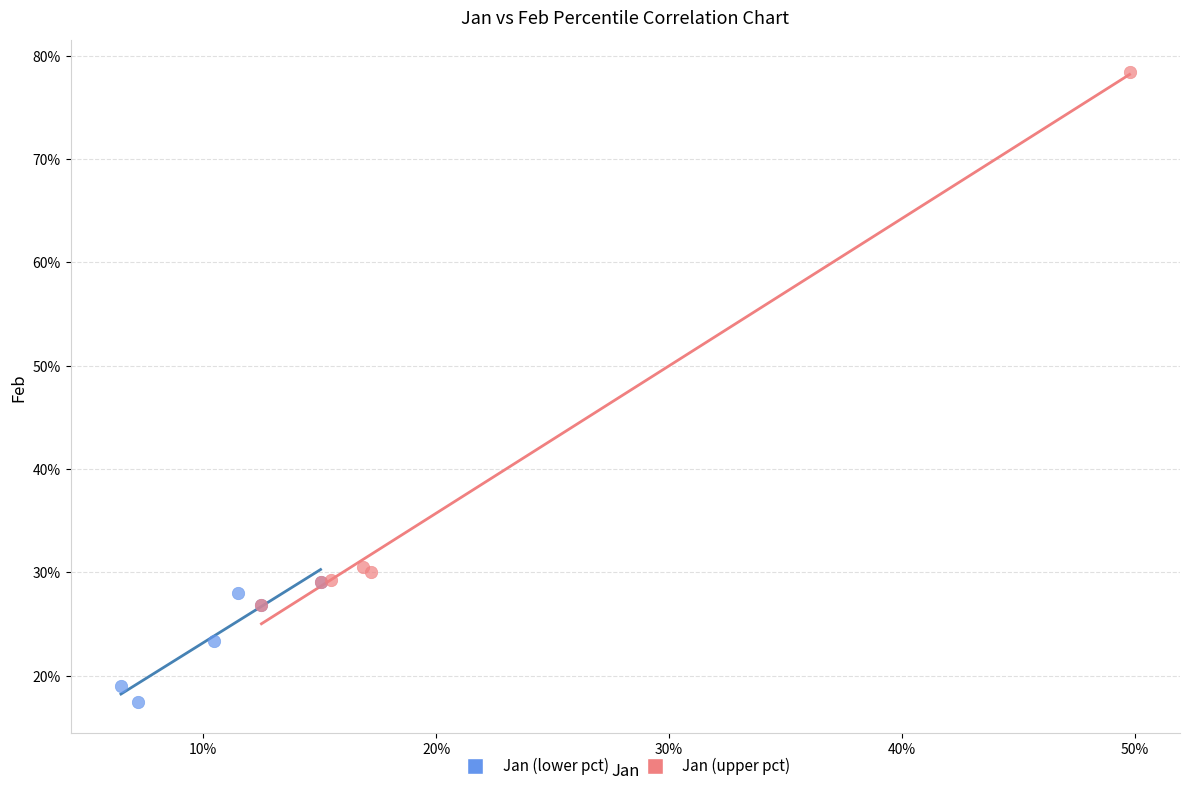

What are all the series names shown in the legend?

Jan (lower pct), Jan (upper pct)